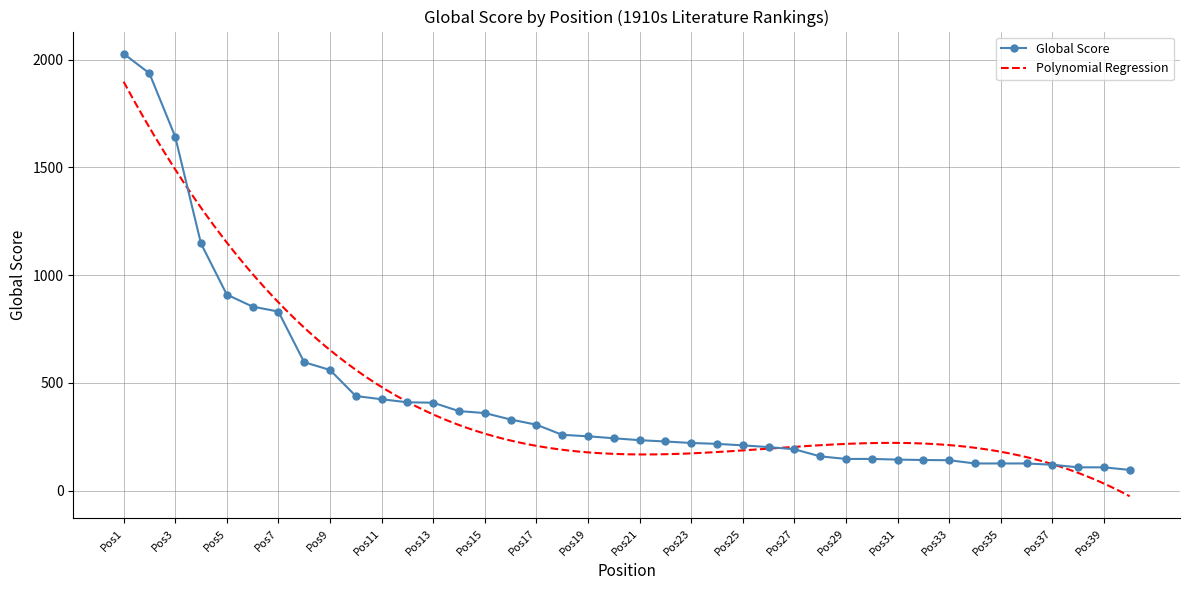

At which category does the chart reach its minimum across all series?

40